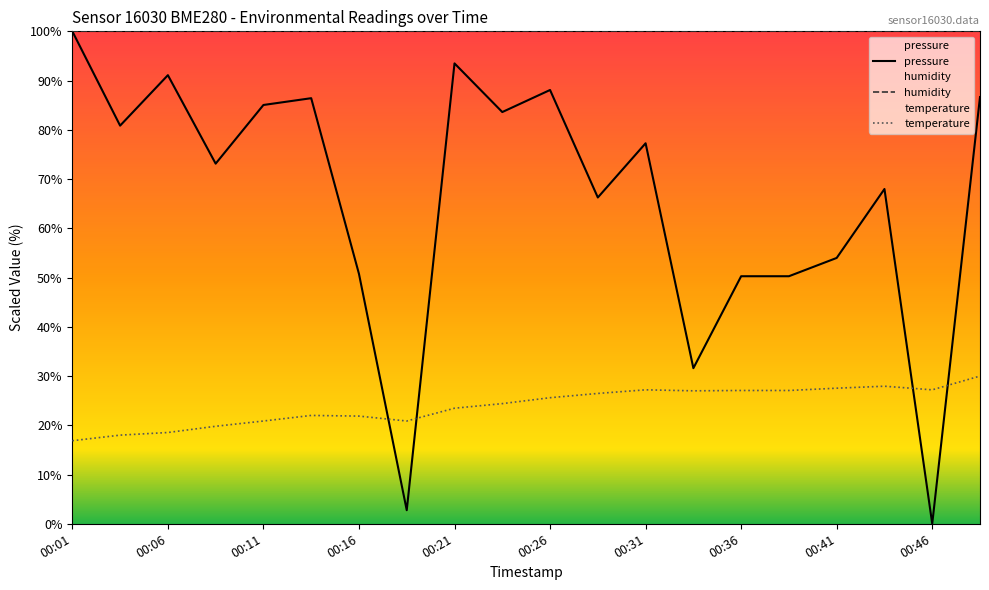

How many lines are shown in the chart?

3